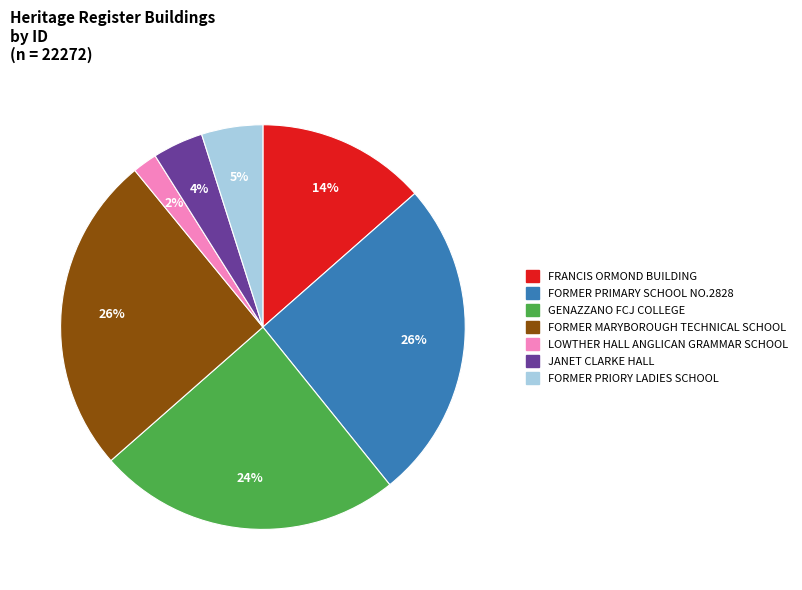

Is it true that FRANCIS ORMOND BUILDING is 14% of the pie?

True